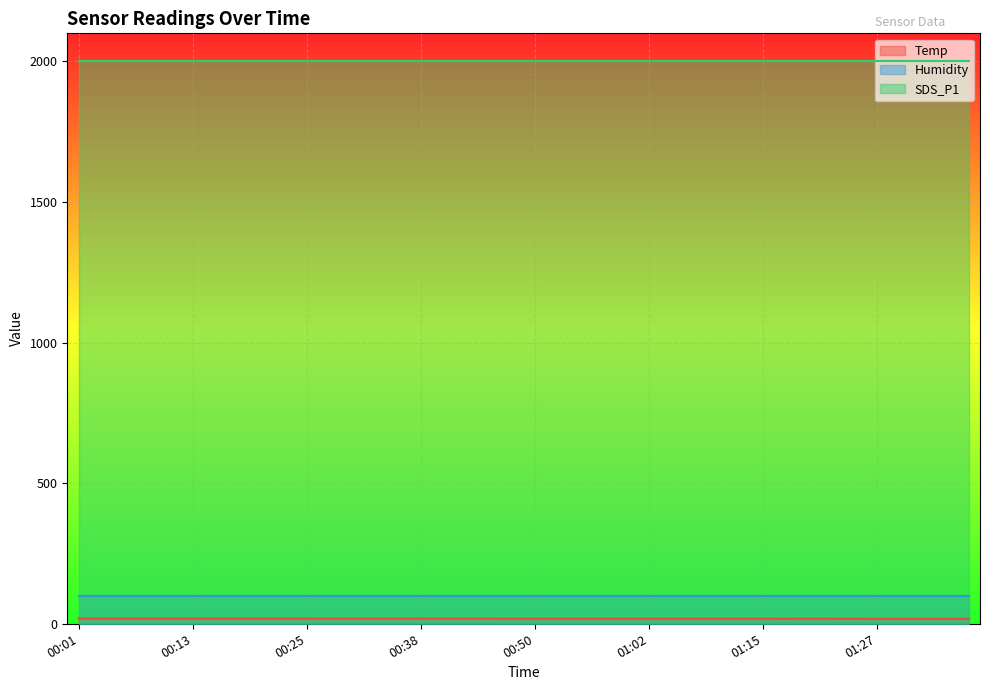

What is the maximum value shown in the chart?

1999.9